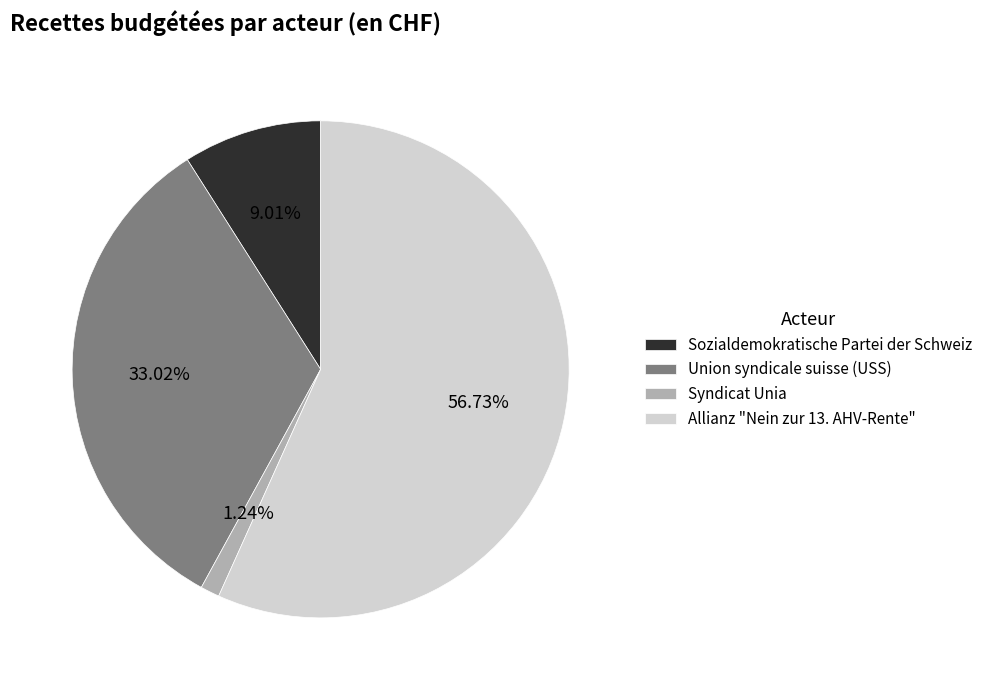

Which category accounts for the majority?

Allianz "Nein zur 13. AHV-Rente"